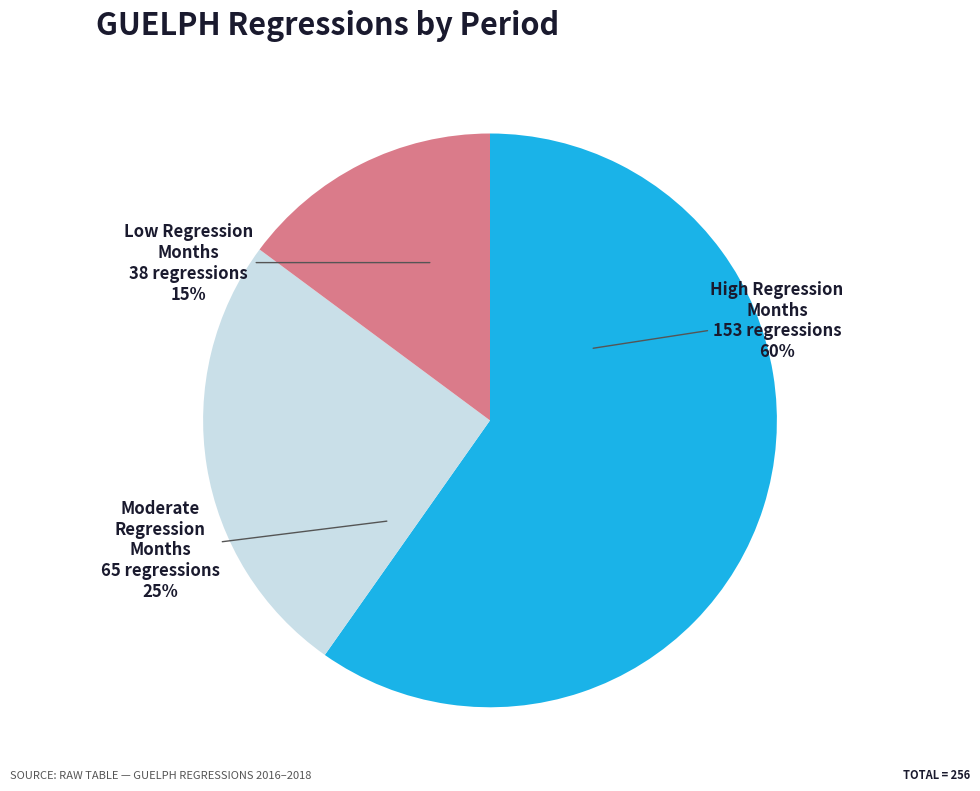

Does any single category account for the majority?

Yes